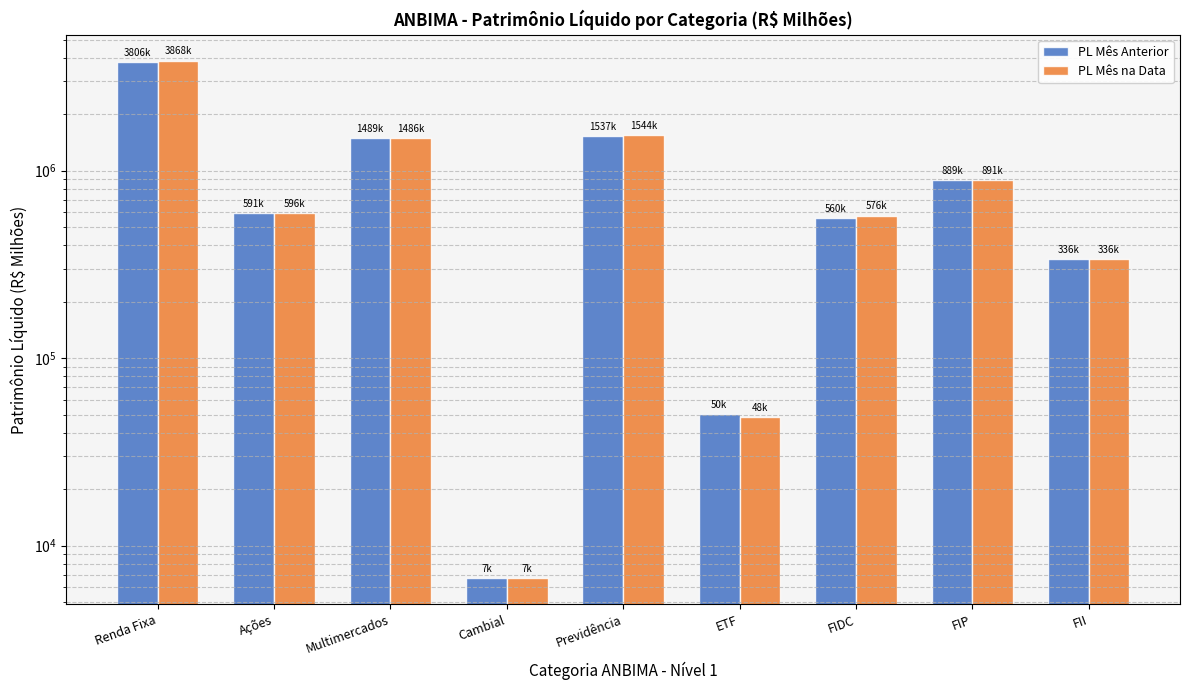

What is the label of the 4th bar from the right?

ETF